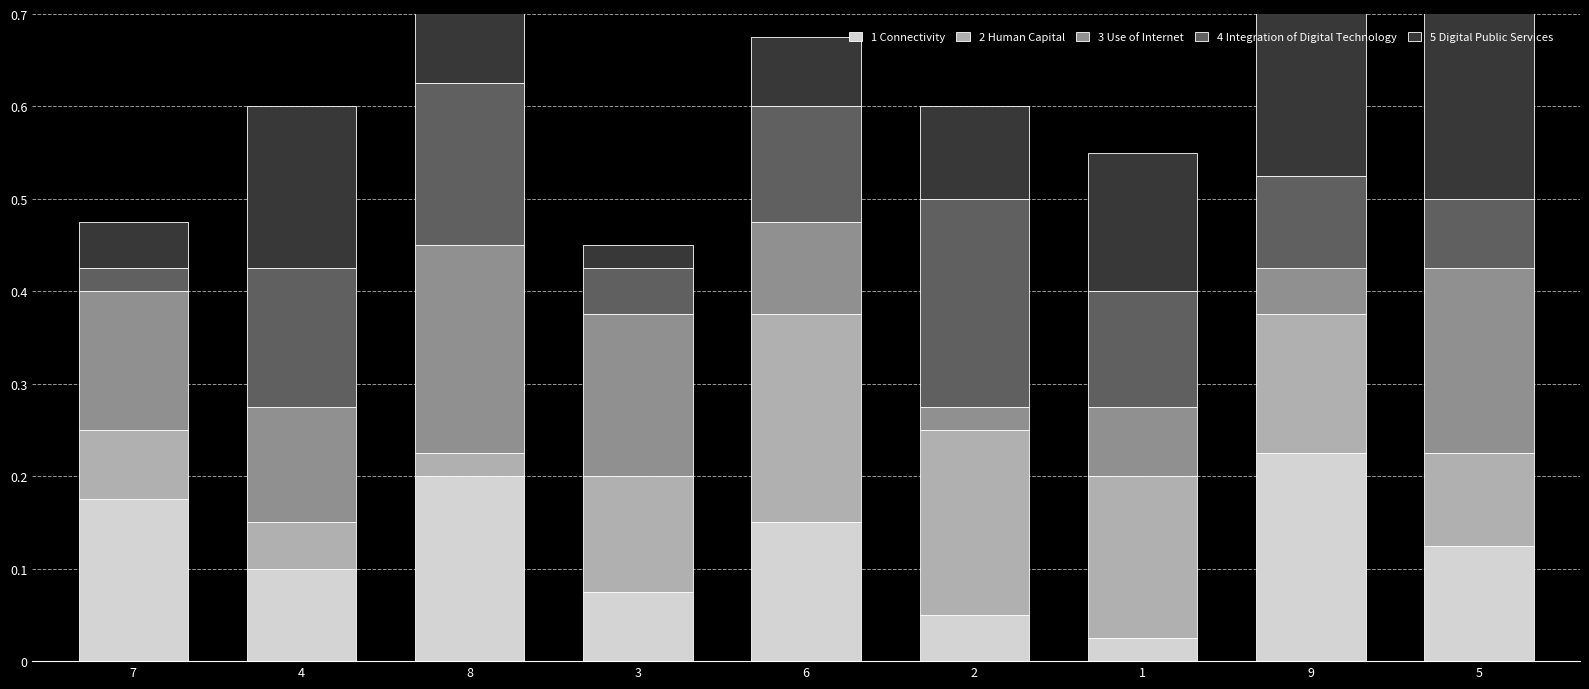

What is the highest value of the 1 Connectivity series?

0.2